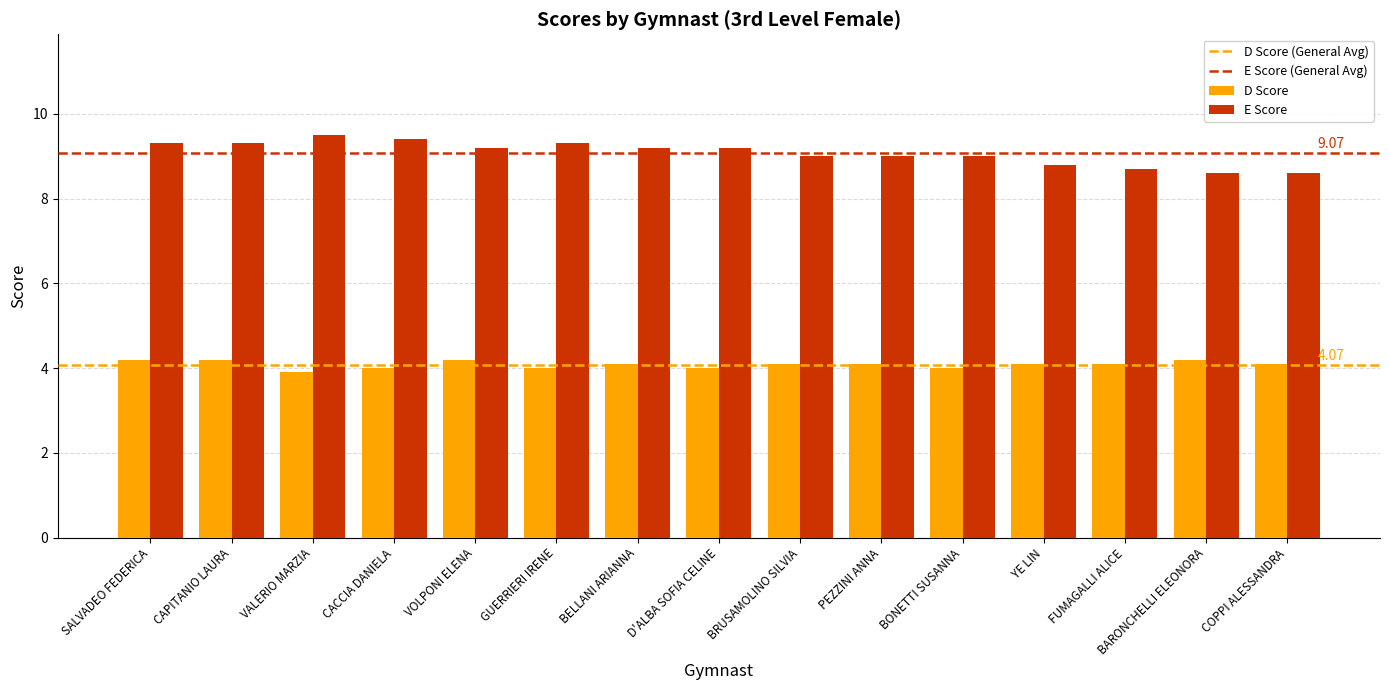

What position from the left is BARONCHELLI ELEONORA?

14